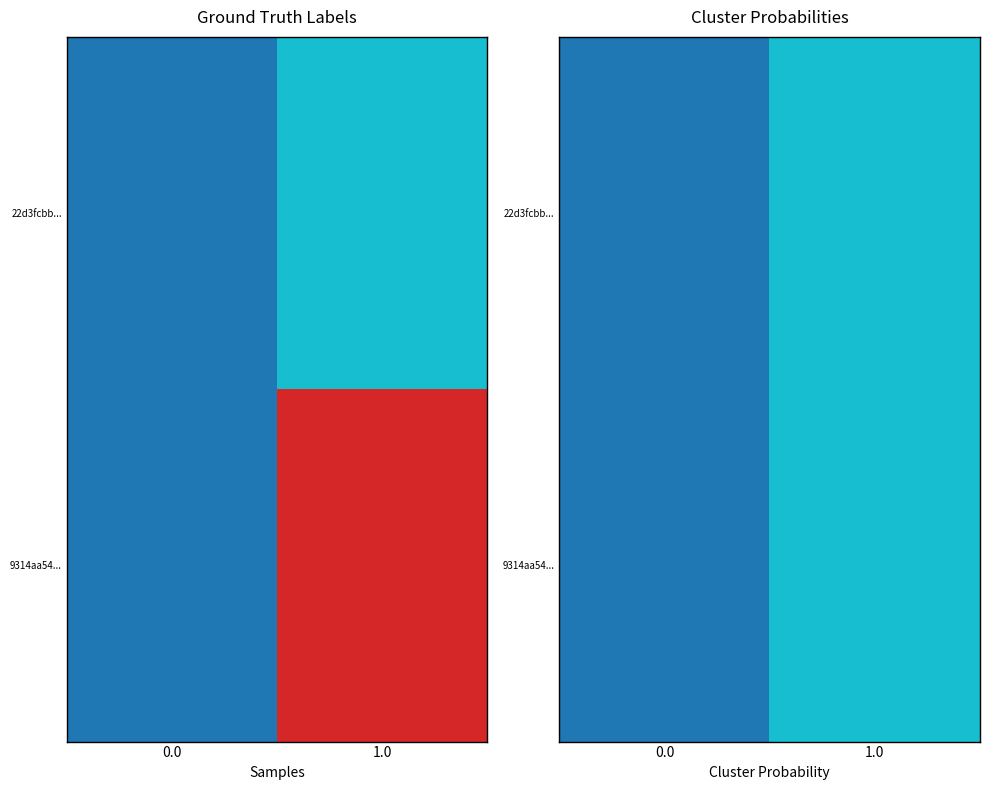

Between 0.0 and 1.0, which is larger?

1.0